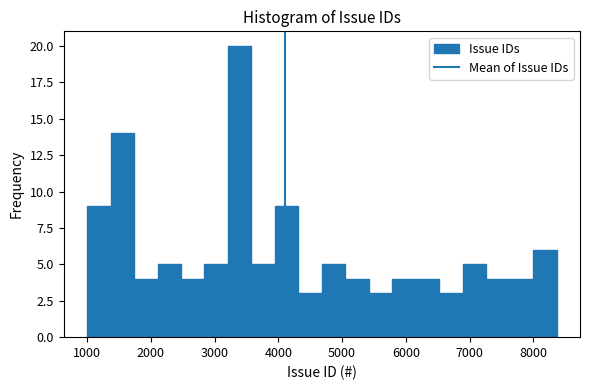

Read against the x-axis, roughly where is the centre of the tallest bar?

3400